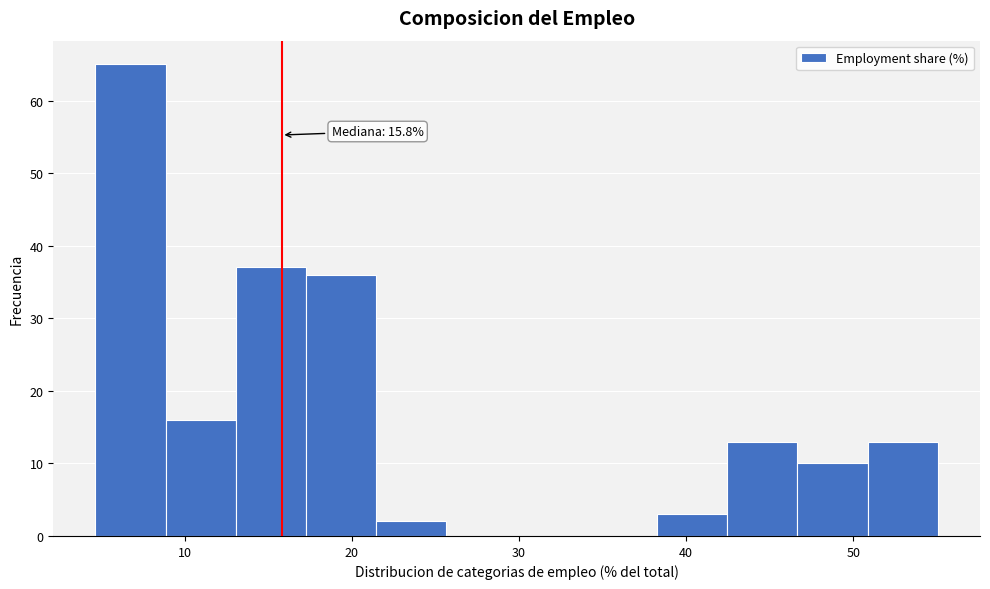

Over which range of the x-axis is the bar tallest?

5 to 9